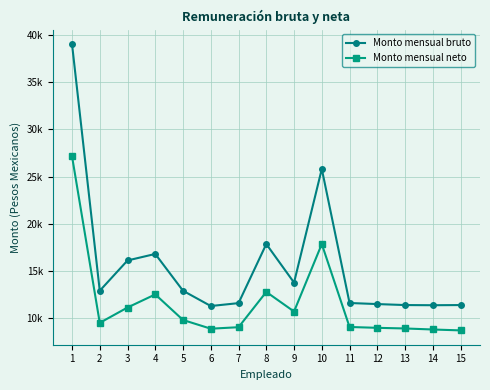

Reading right to left, what are all the values shown in this chart?

Monto mensual bruto: 11384.9	11367.4	11384.9	11489.6	11603.2	25814.7	13767.1	17852.9	11589.9	11282.9	12901.7	16803.2	16111.7	12901.7	39067.3
Monto mensual neto: 8698.6	8794.1	8903.3	8971.5	9060.1	17853.1	10699.1	12778.0	9036.7	8879.7	9801.7	12512.8	11124.5	9499.1	27168.1